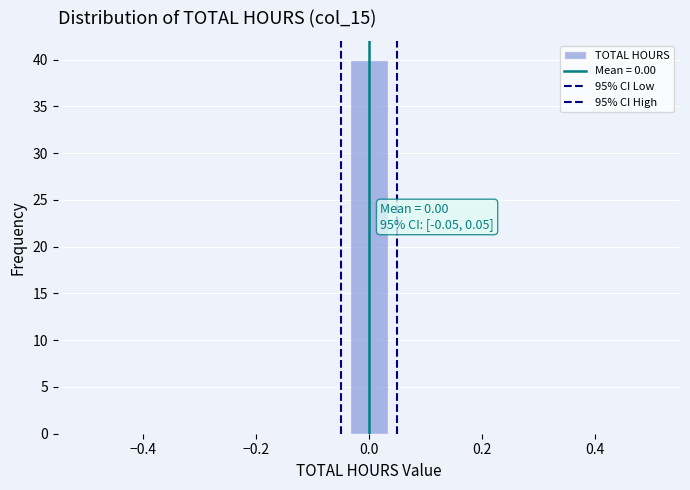

Around what value on the x-axis is the tallest bar? Give the approximate position of its centre, as read against the axis.

0.00